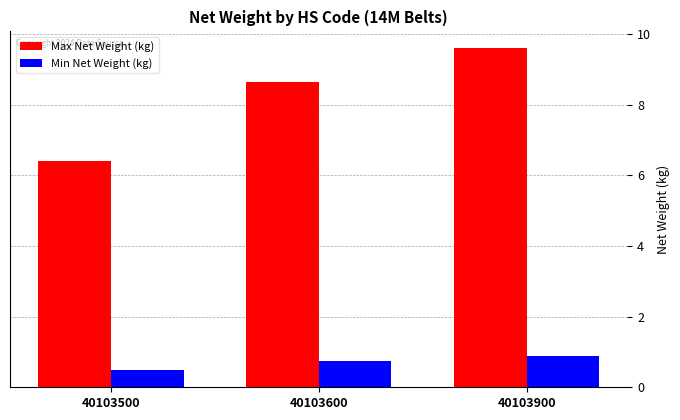

What is the smallest value displayed?

0.5